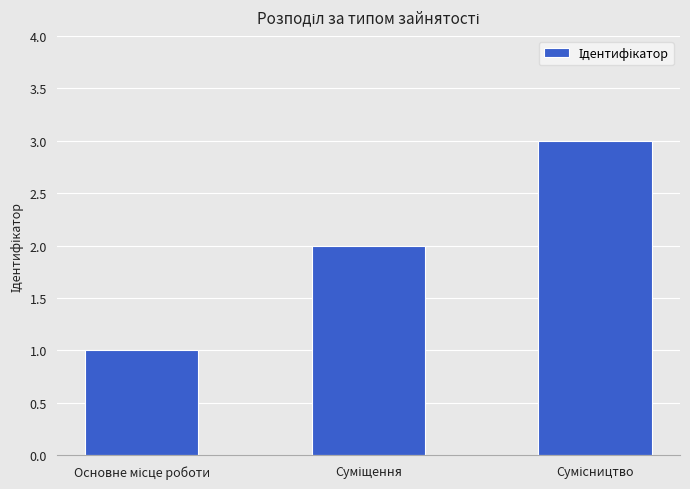

What is the sum of all values?

6